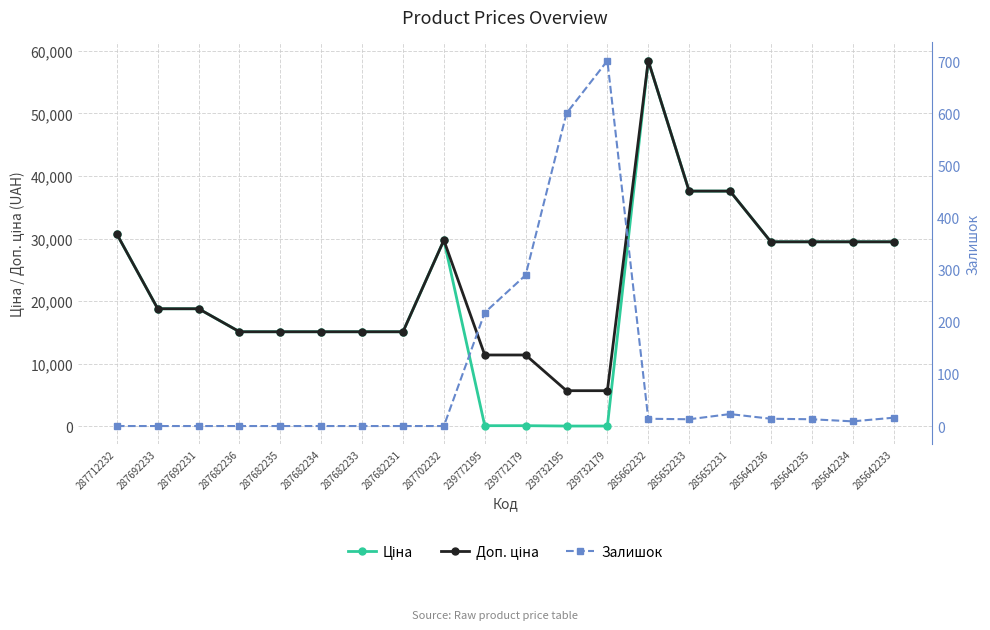

What is the highest value of the Доп. ціна series?

58426.5